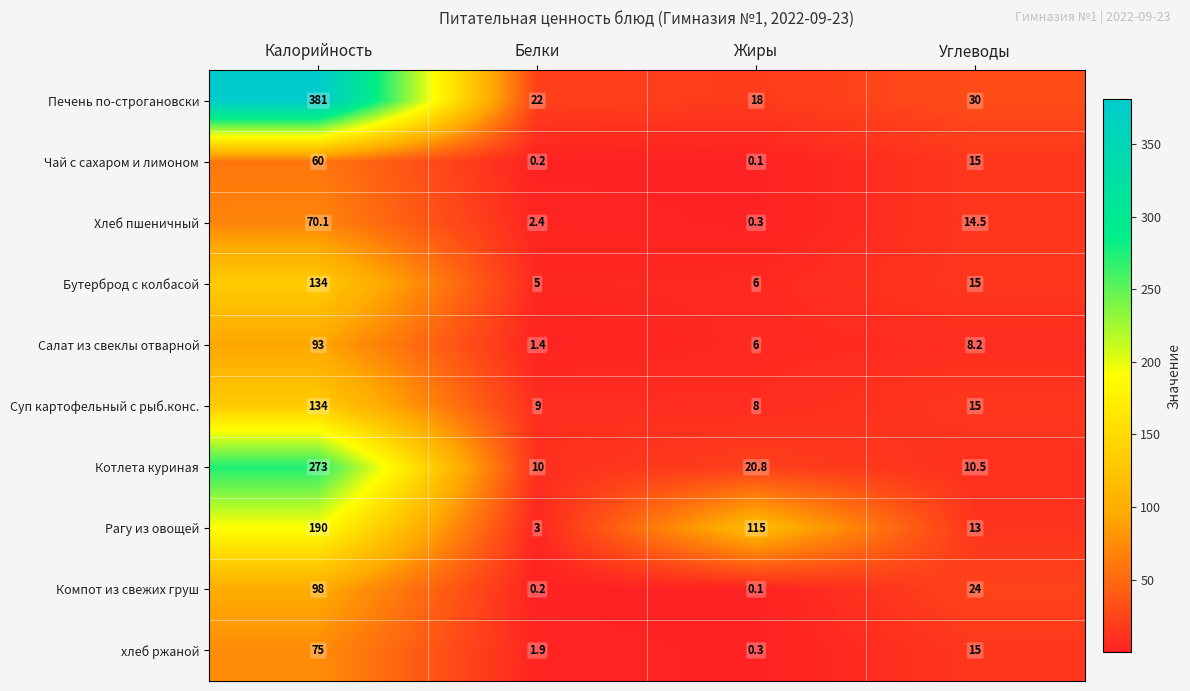

How many values in the Салат из свеклы отварной series exceed 8?

2